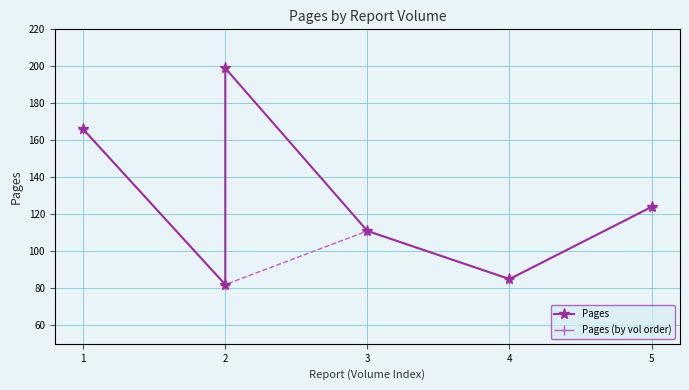

What is the value of the Pages (by vol order) point at the 5th from the left?

124